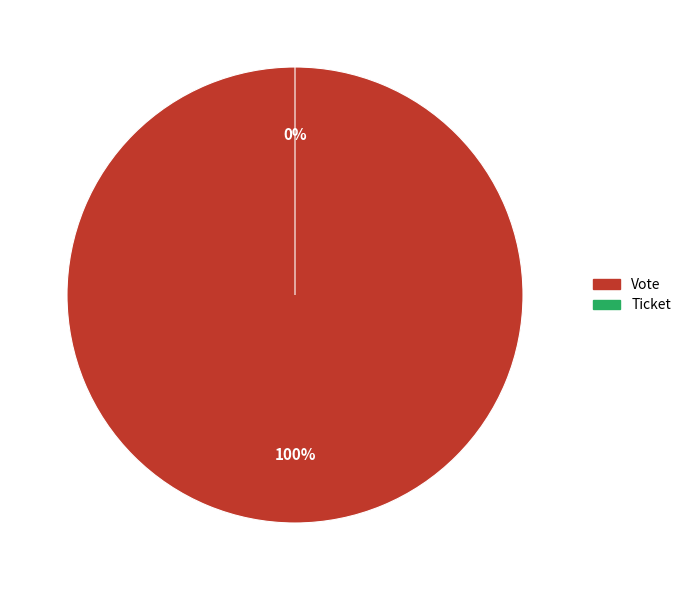

What percentage is the Vote slice, to the nearest percent?

100%